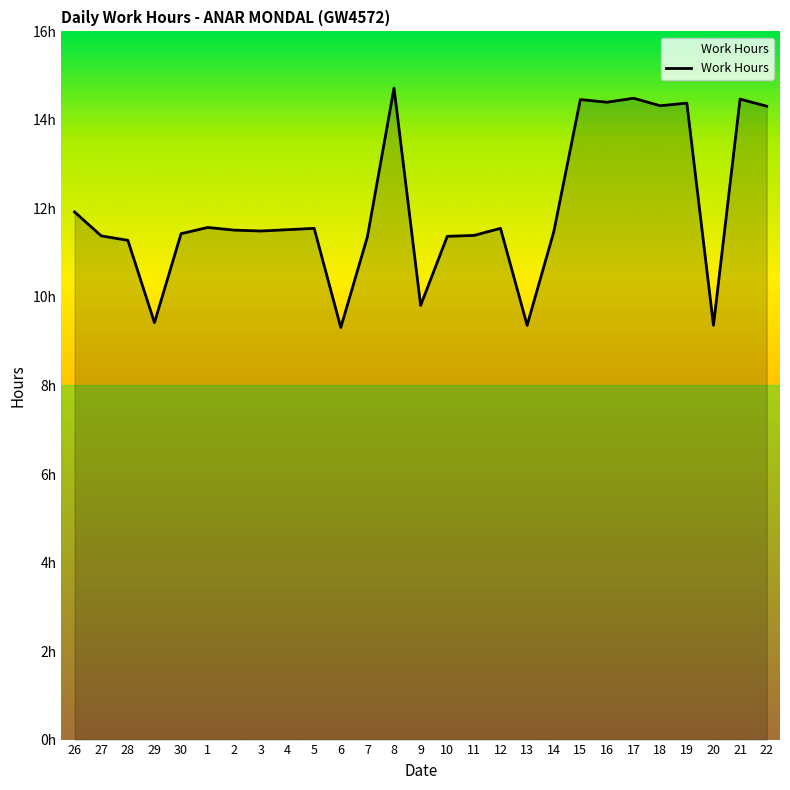

Does the chart have visible grid lines?

No